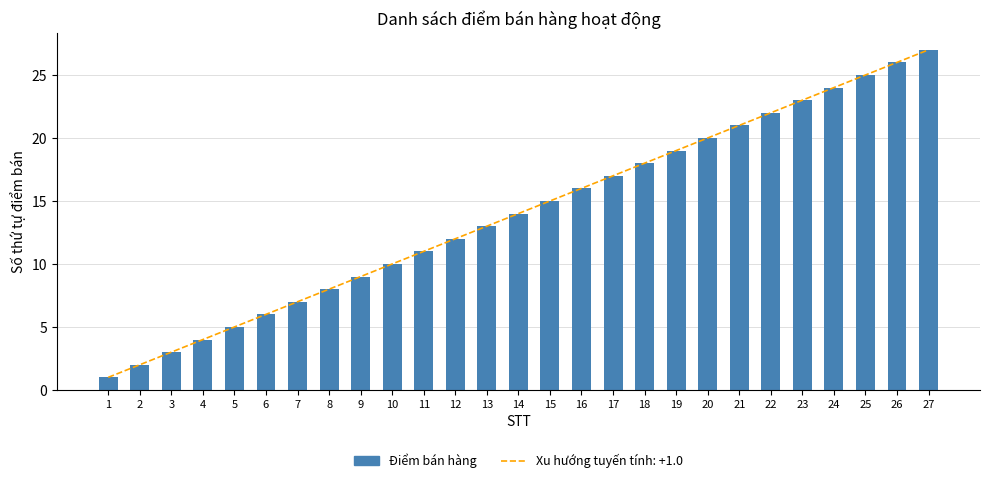

What value does the data have at 12, to the nearest 5?

10